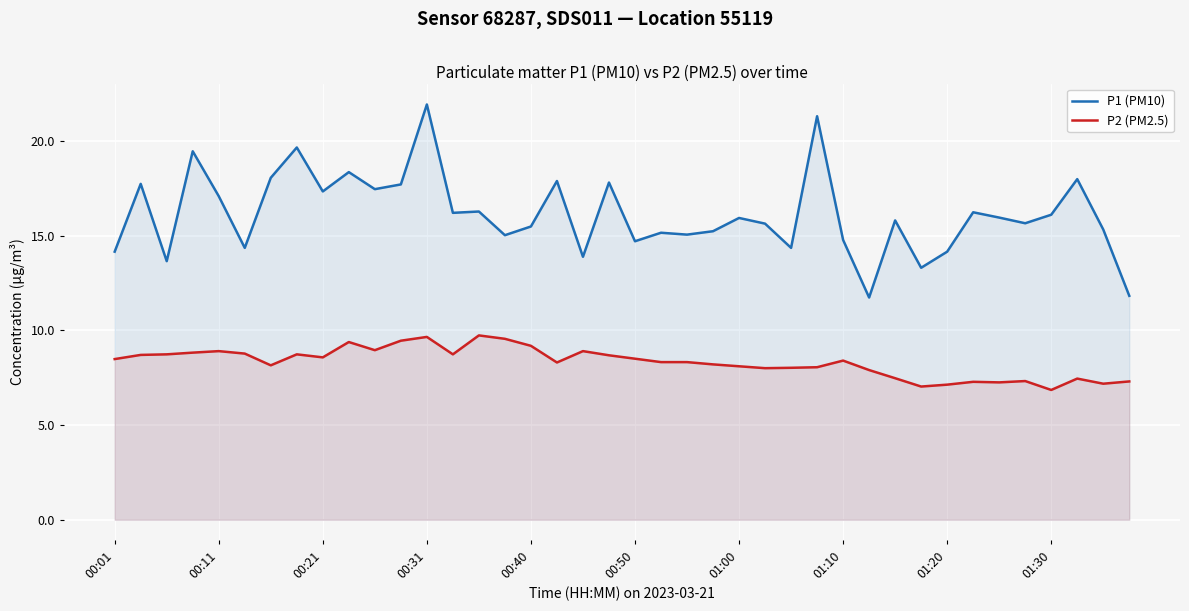

What is the smallest value displayed?

6.8